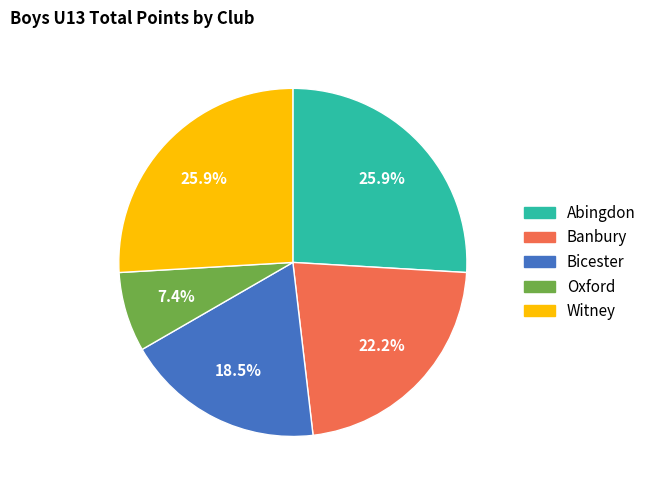

Does Banbury account for over 50% of the chart?

No